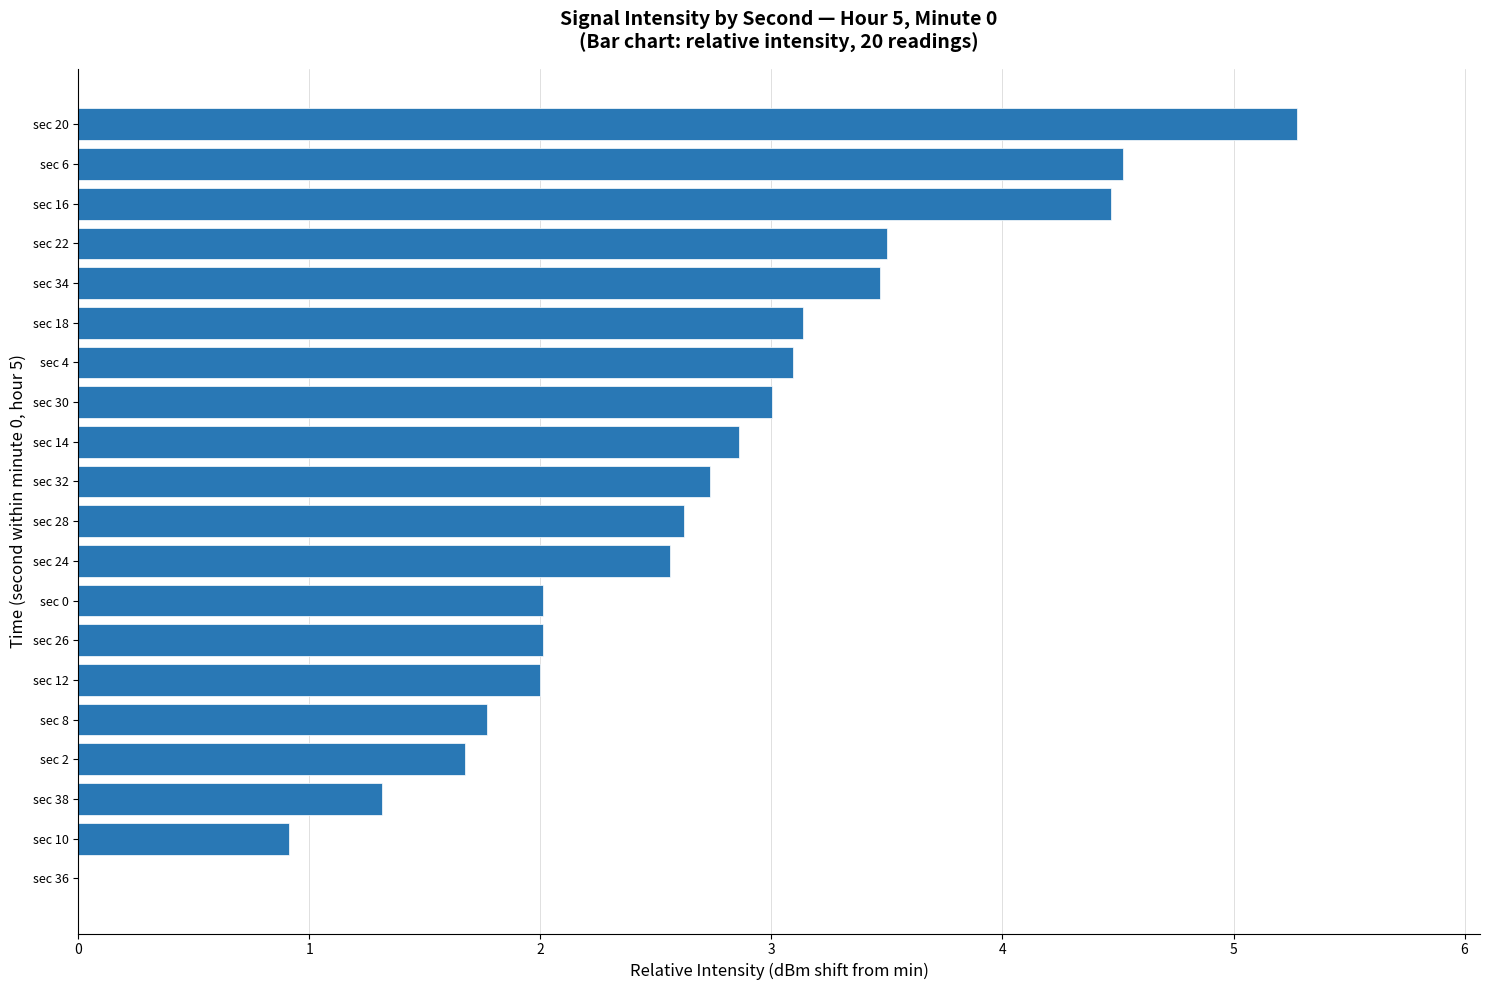

Reading bottom to top, transcribe all the data shown in this chart.

sec 36=0.0	sec 10=0.9	sec 38=1.3	sec 2=1.7	sec 8=1.8	sec 12=2.0	sec 26=2.0	sec 0=2.0	sec 24=2.6	sec 28=2.6	sec 32=2.7	sec 14=2.9	sec 30=3.0	sec 4=3.1	sec 18=3.1	sec 34=3.5	sec 22=3.5	sec 16=4.5	sec 6=4.5	sec 20=5.3